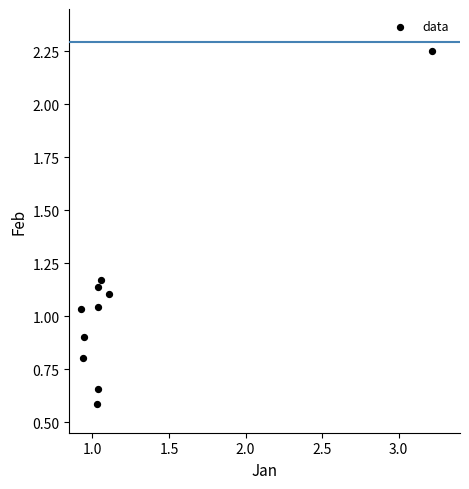

What is the range of Y values (max minus min)?

1.7